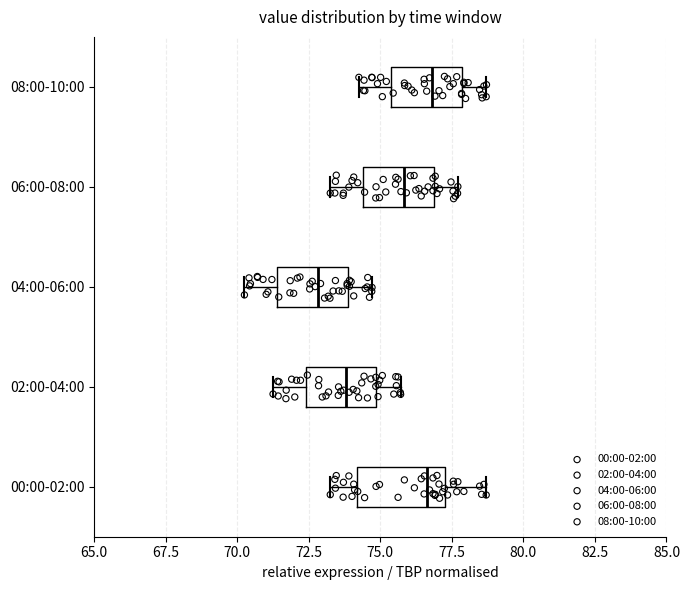

Comparing the boxes themselves (not the whiskers), which one is the widest?

00:00-02:00